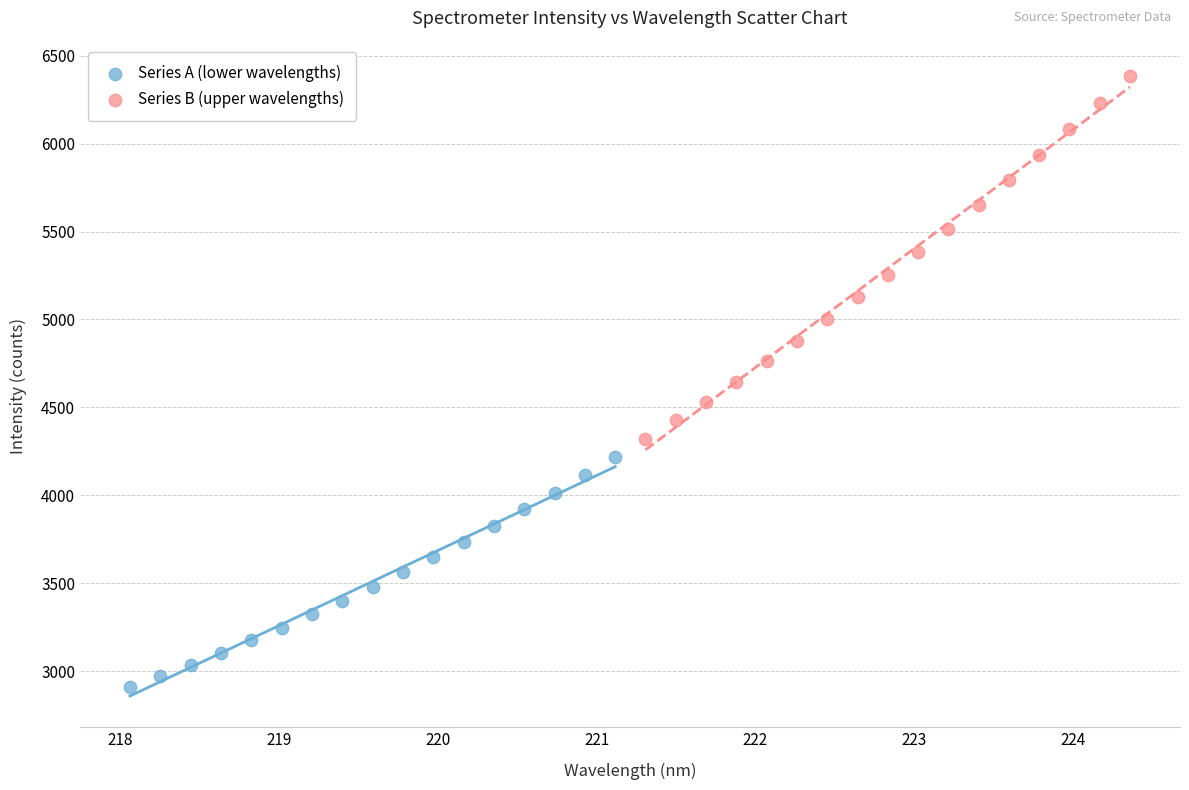

Which series contains the lowest Y value?

Series A (lower wavelengths)